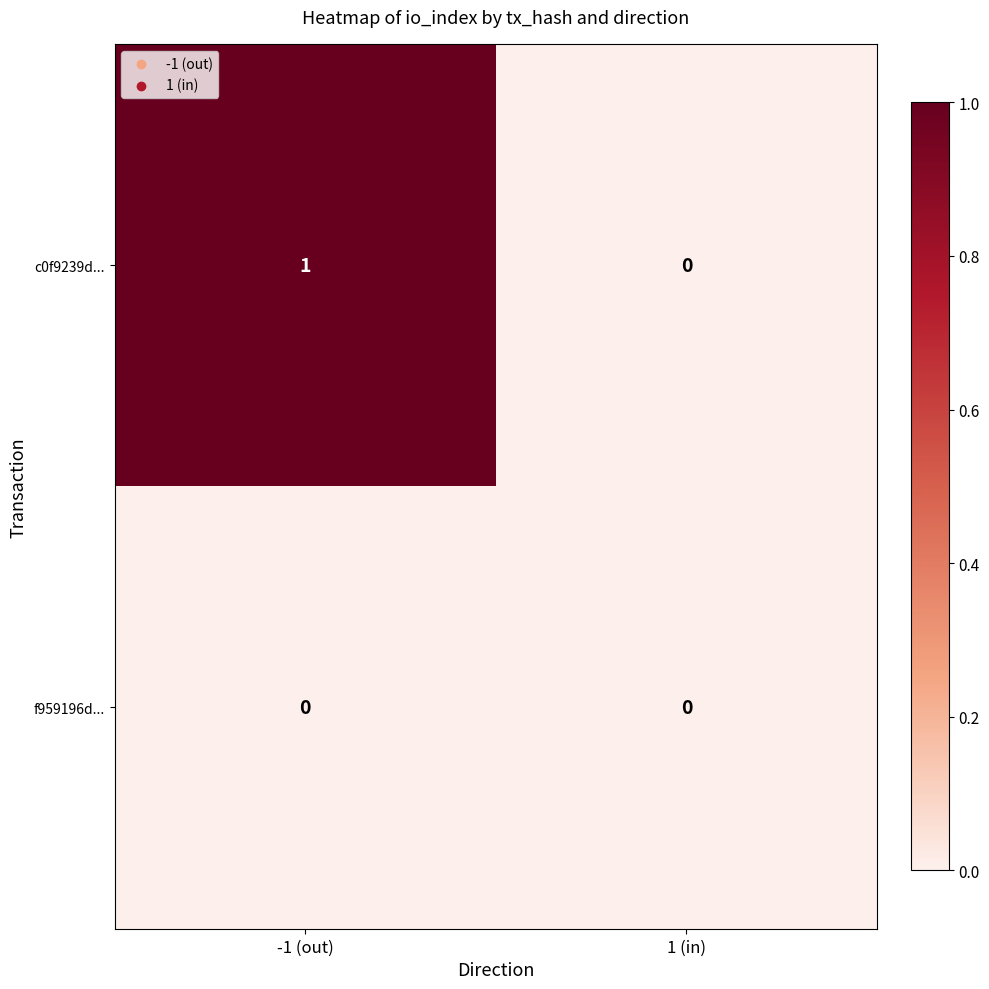

How many categories are shown in the chart?

2